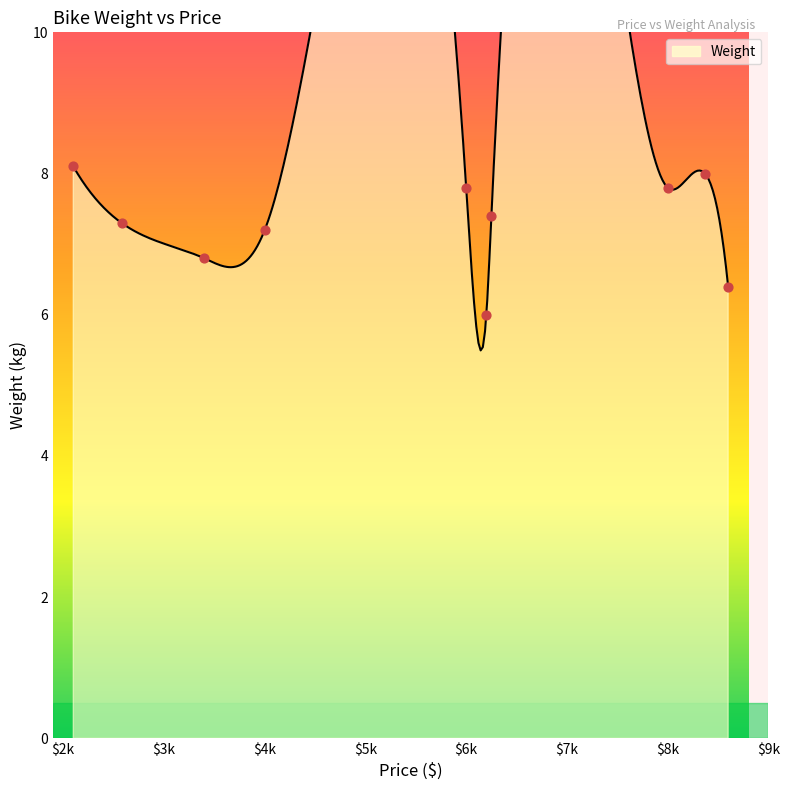

Between 8370 and 2580, which is larger?

8370